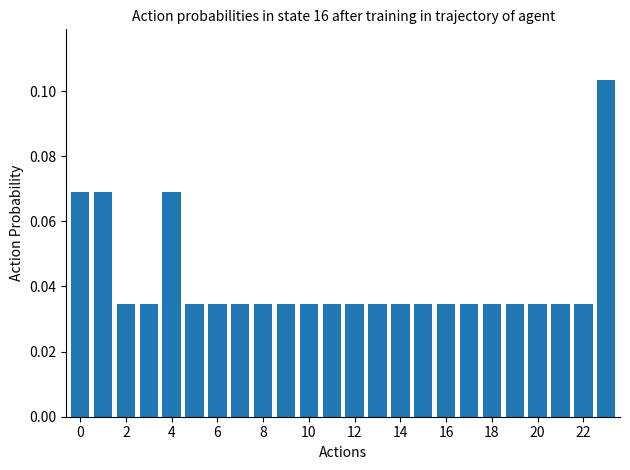

What is the sum of all values?

1.0